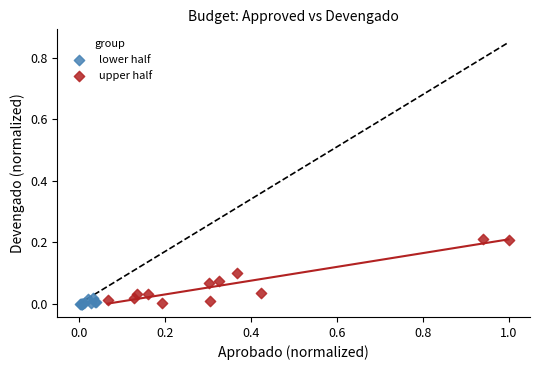

What are all the series names shown in the legend?

lower half, upper half